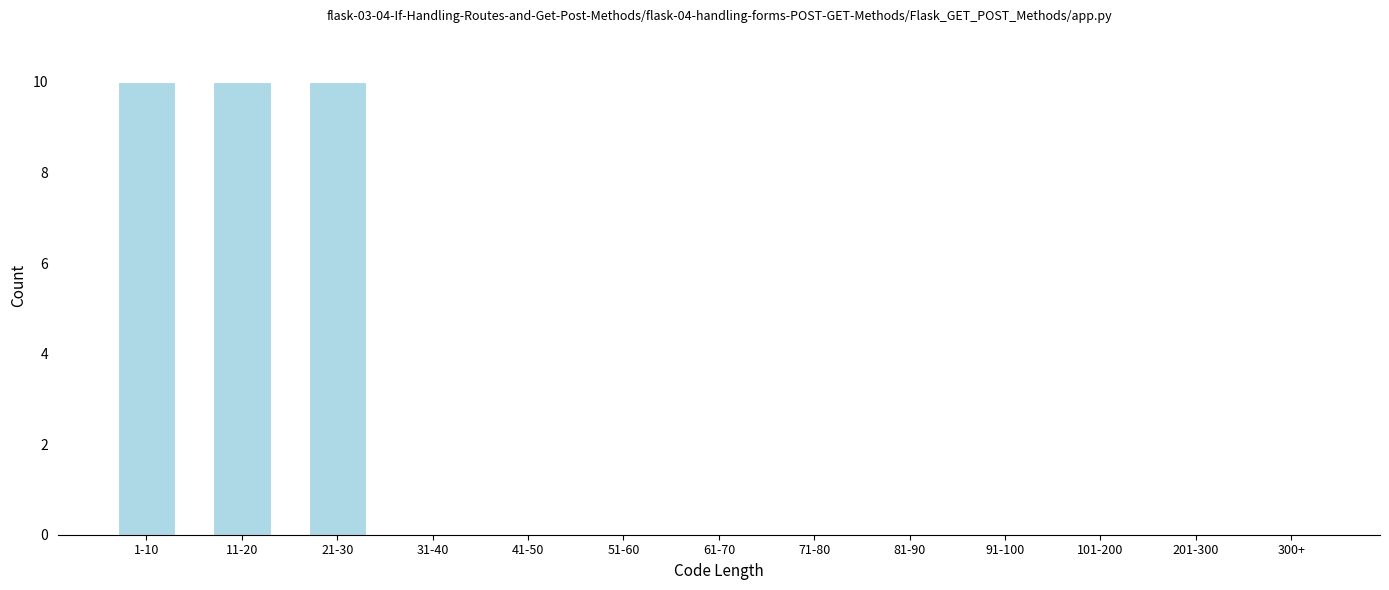

Reading left to right, transcribe all the data shown in this chart.

1-10=10	11-20=10	21-30=10	31-40=0	41-50=0	51-60=0	61-70=0	71-80=0	81-90=0	91-100=0	101-200=0	201-300=0	300+=0